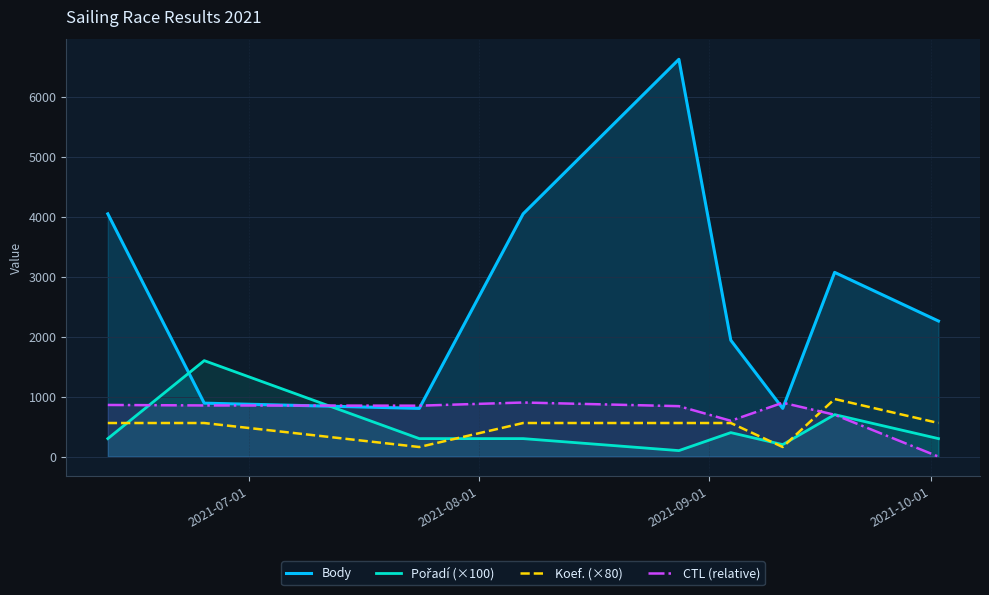

How many interior local valleys does the Body series have?

2